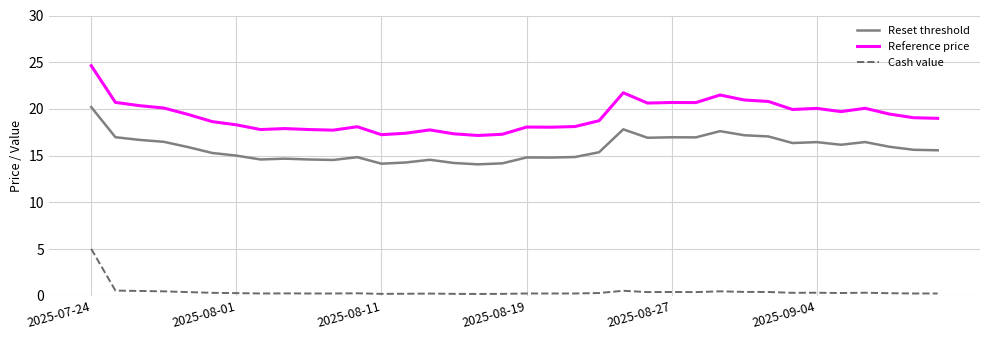

True or false: Cash value and Reference price cross at least once.

False